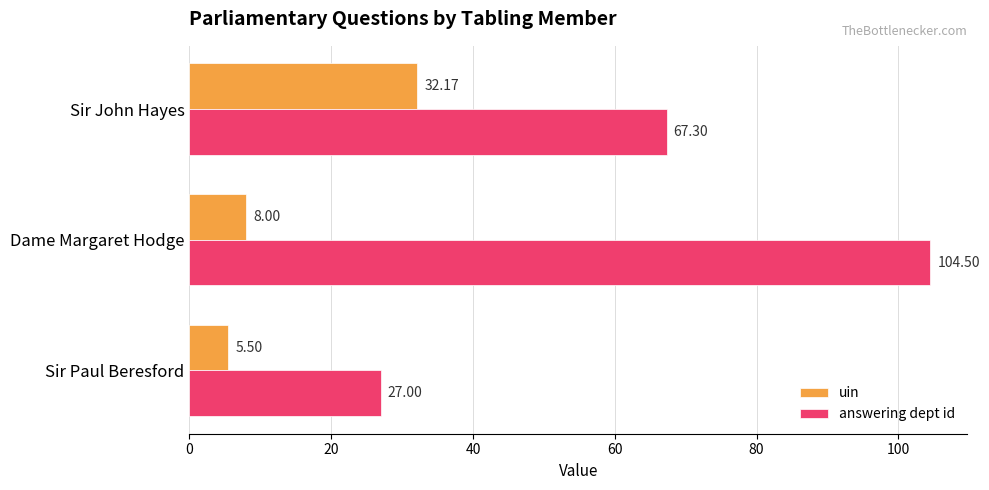

Which series changed the most between Dame Margaret Hodge and Sir John Hayes?

answering dept id